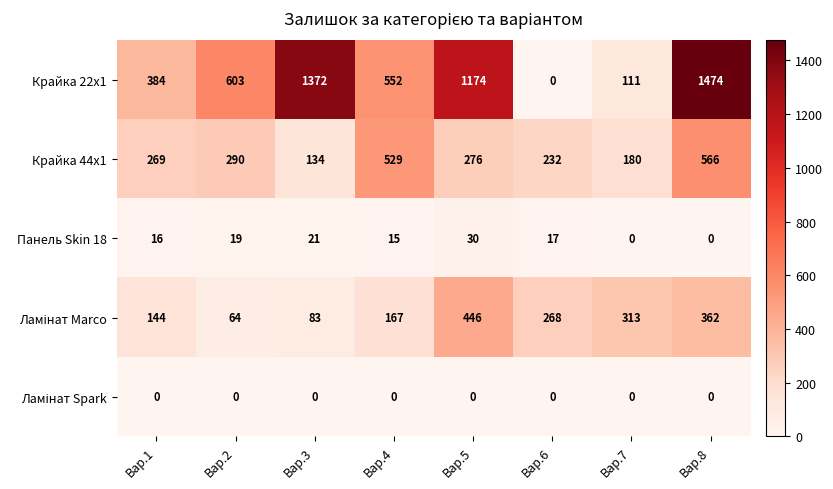

At which label does Панель Skin 18 reach its peak?

Вар.5